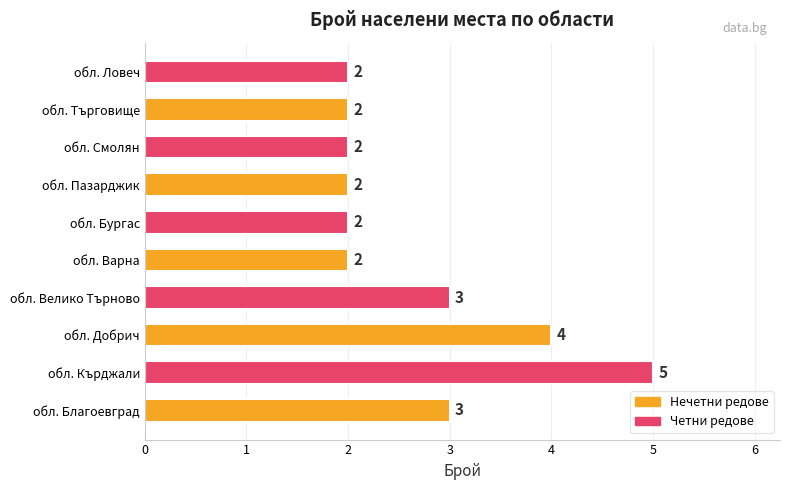

Which has a higher value, обл. Смолян or обл. Велико Търново?

обл. Велико Търново